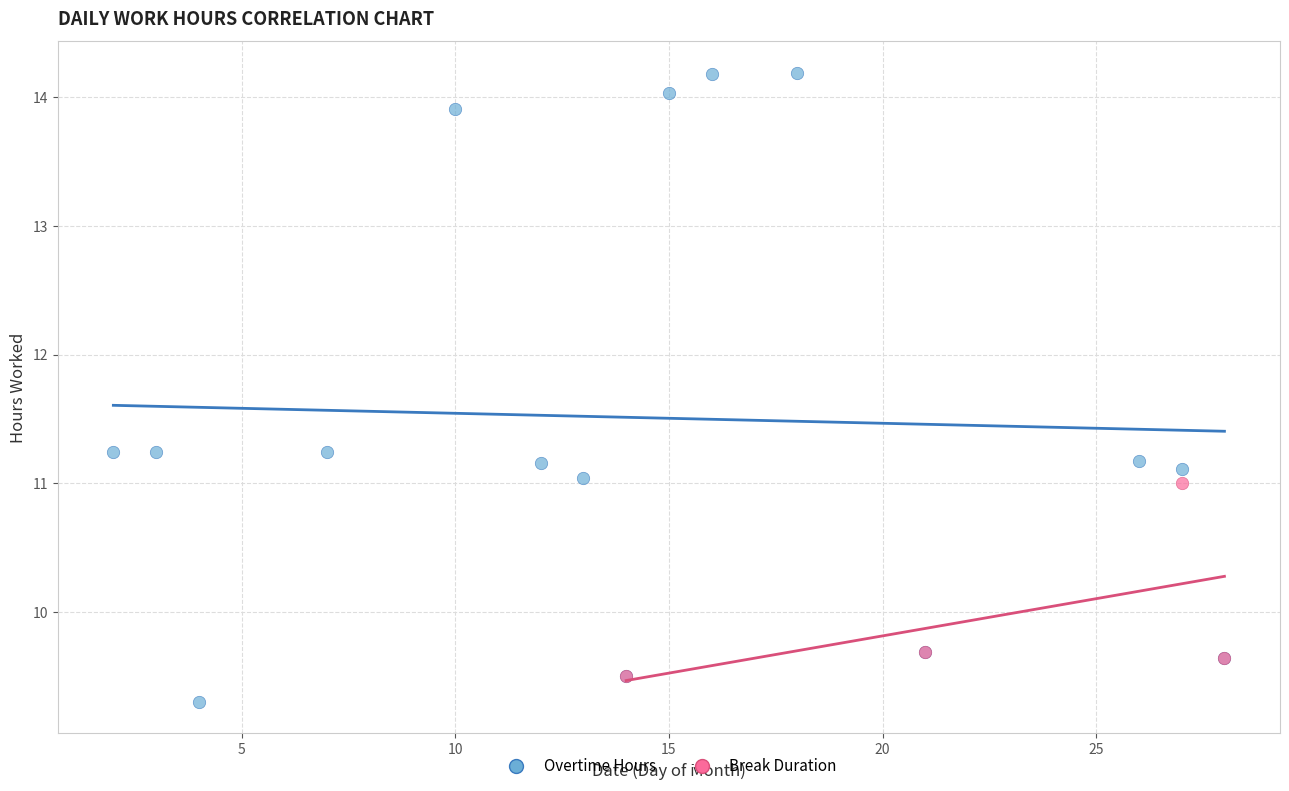

Which series has the widest spread of Y values?

Overtime Hours